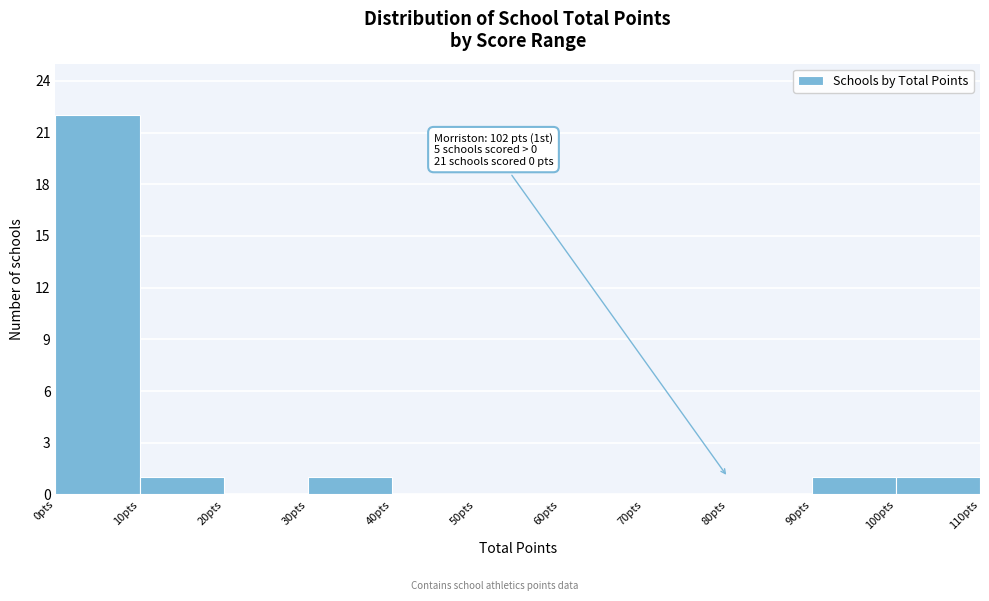

Over which range of the x-axis is the bar tallest?

0 to 10